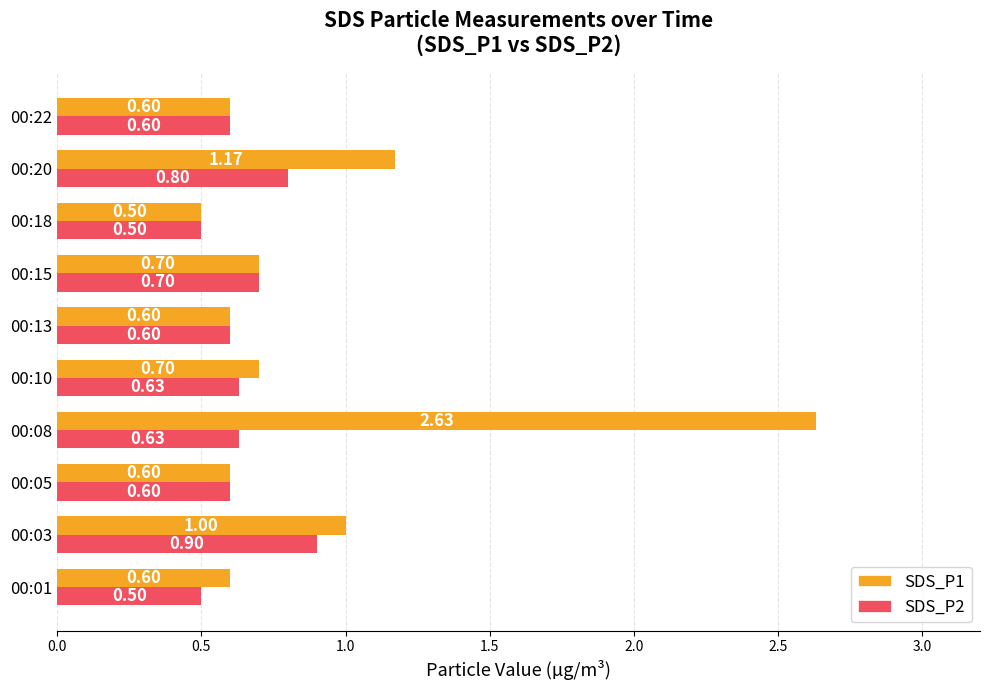

What is the difference between the second highest and second lowest values in the SDS_P2 series?

0.3